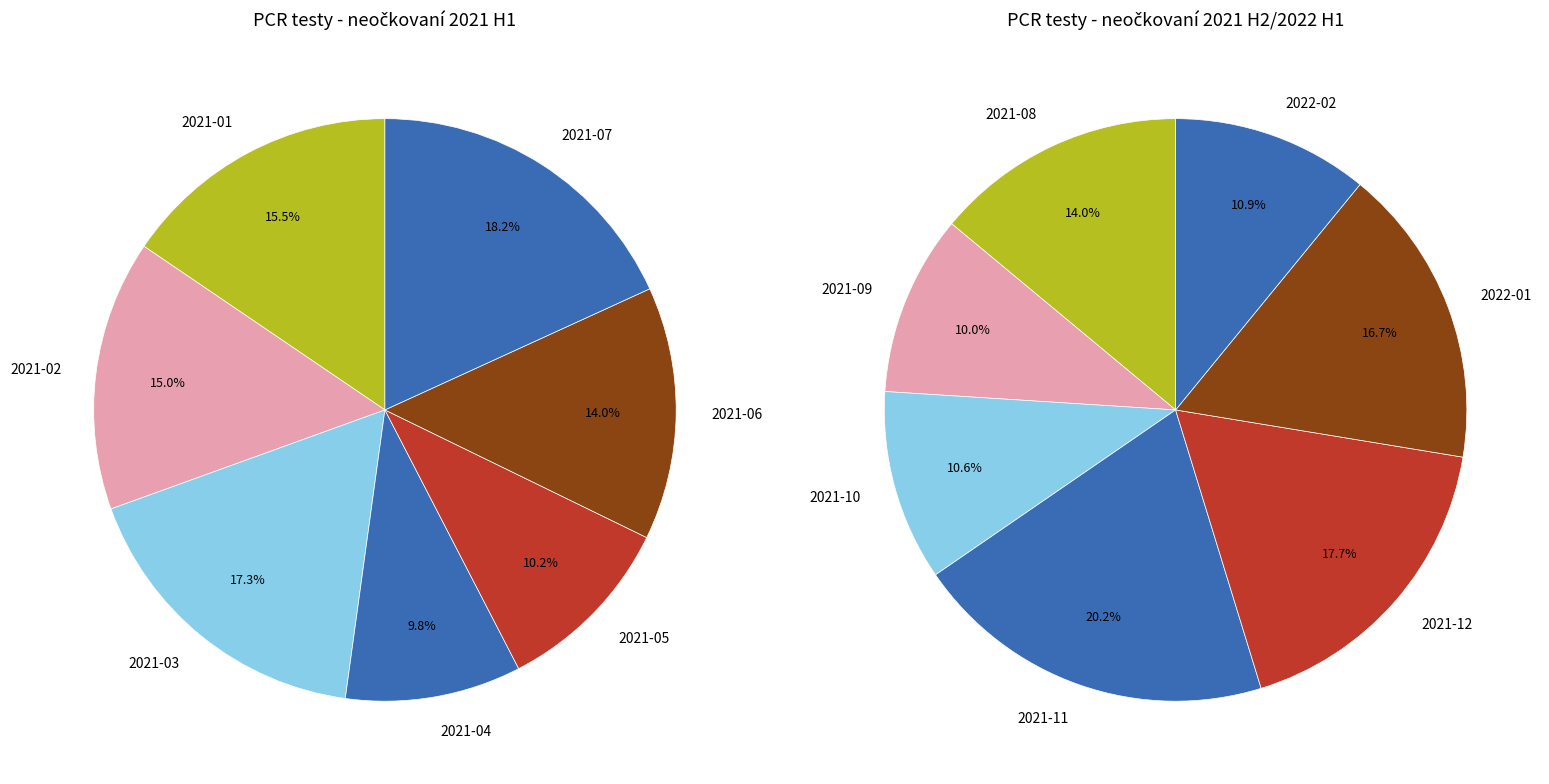

What is the change in value from 2021-10 Říjen to 2021-11 Listopad?

+625791